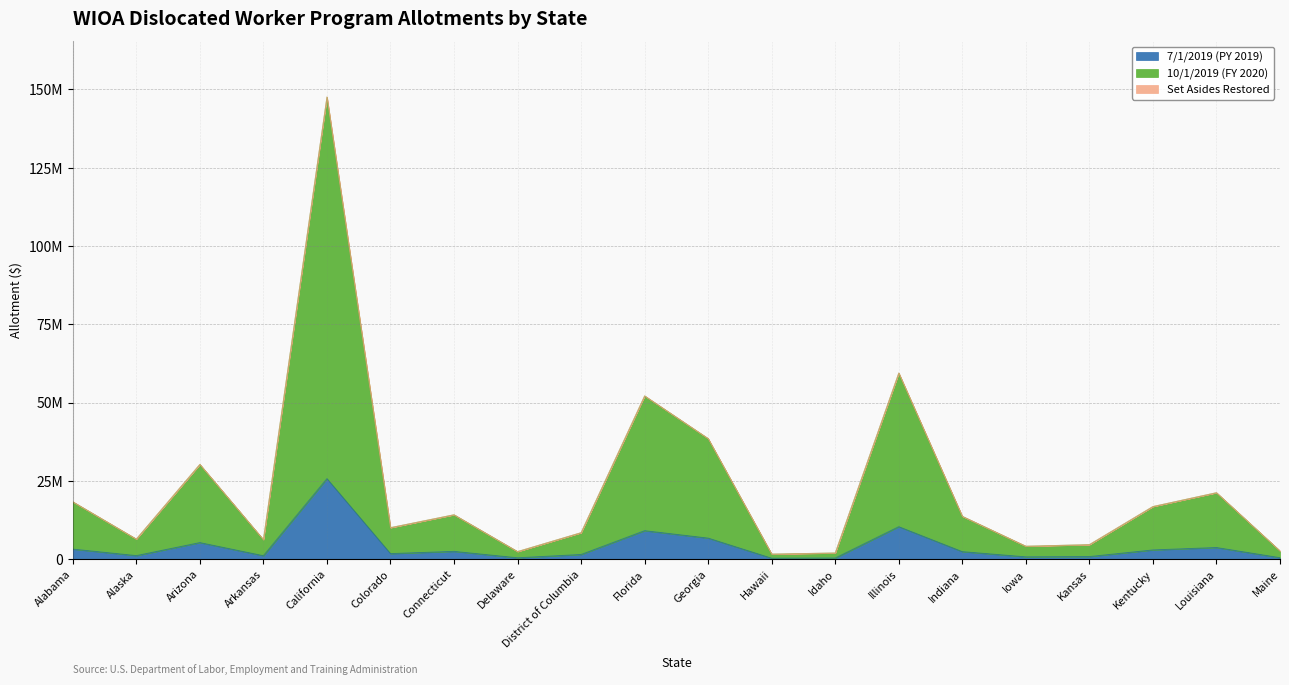

True or false: 10/1/2019 (FY 2020) has more than 1 interior local peaks.

True